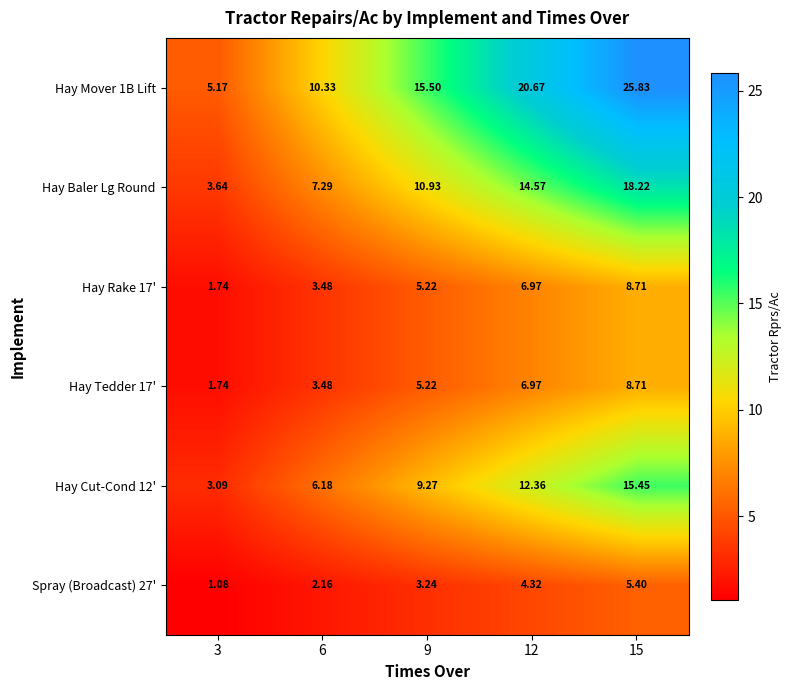

Is the value of Hay Cut-Cond 12' at 3 greater than the value of Hay Tedder 17' at 3?

Yes